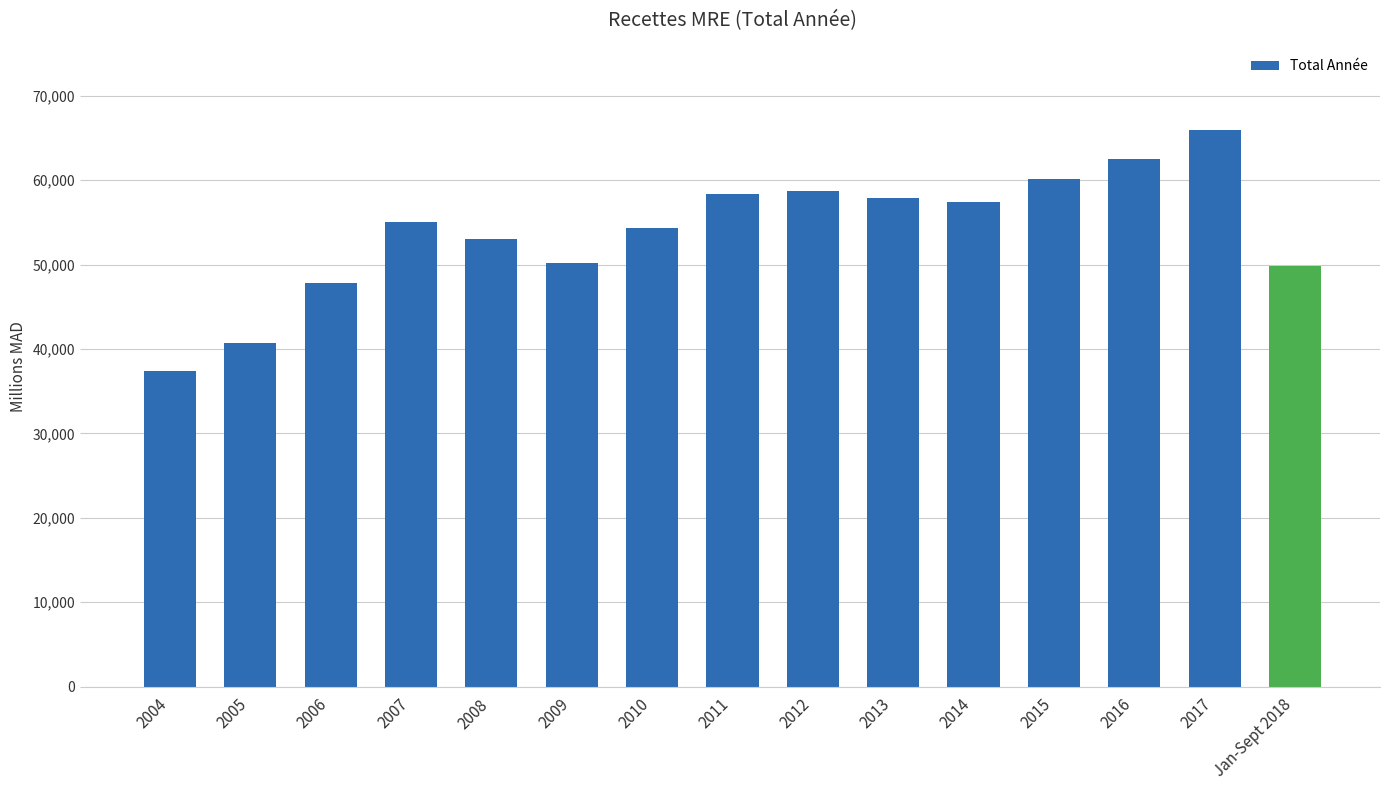

What is the label of the 14th bar from the left?

2017